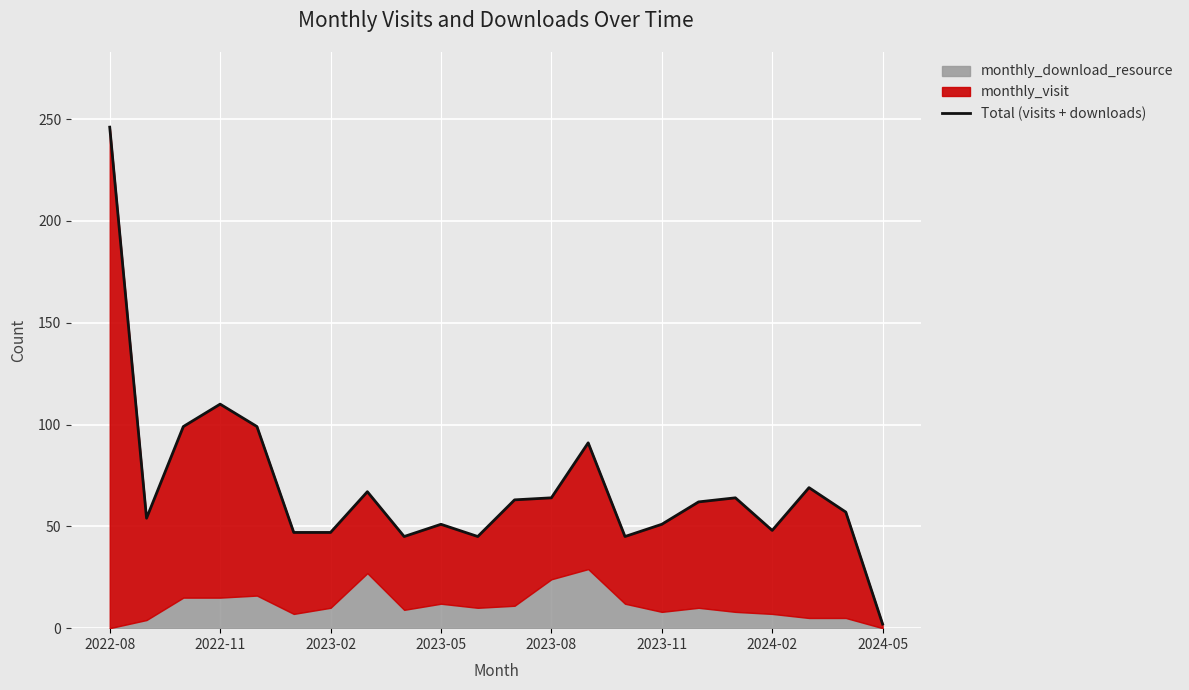

Approximately how many times larger is the value at 19 compared to 13?

0.8